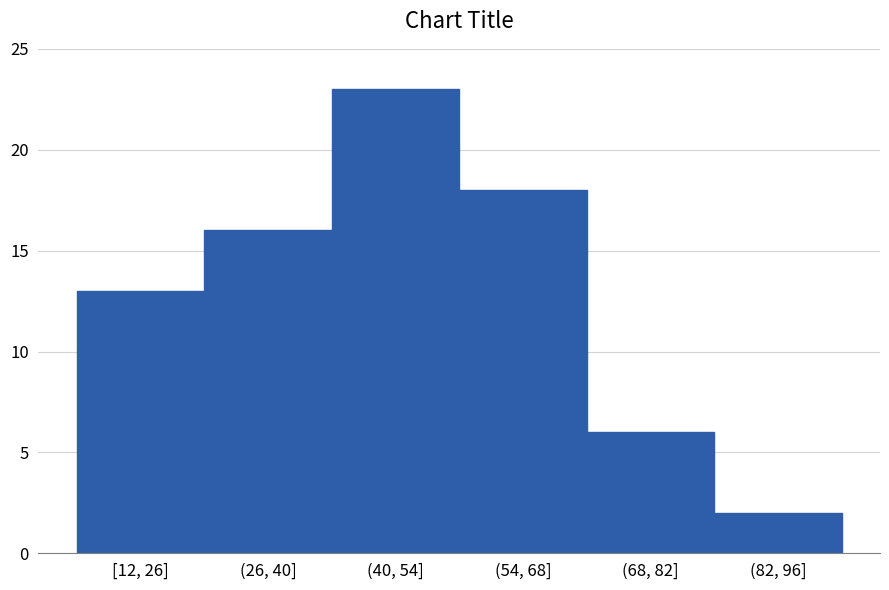

Reading left to right, transcribe all the data shown in this chart.

13	16	23	18	6	2